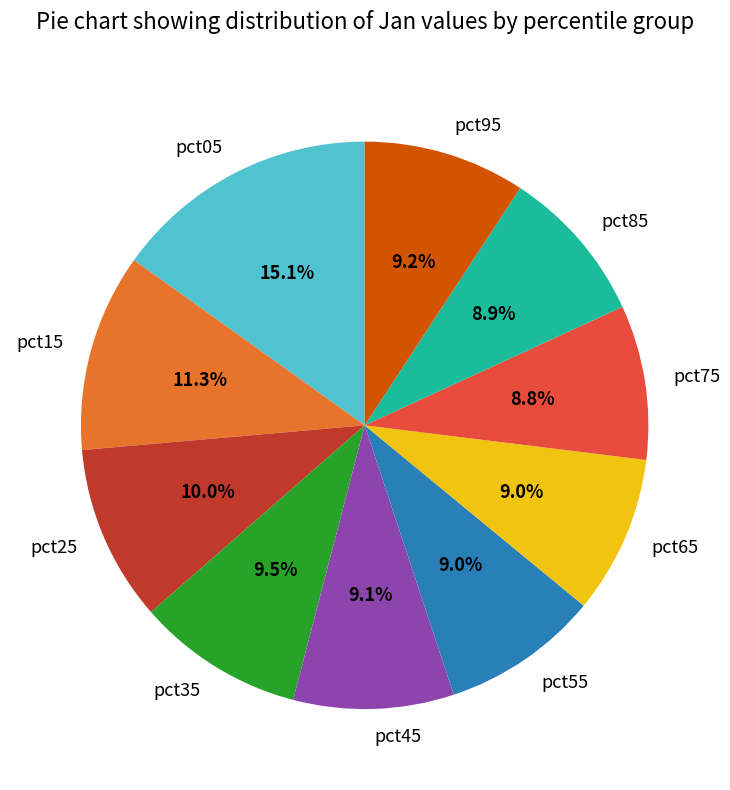

To the nearest percent, what percentage of the pie is pct95?

9%